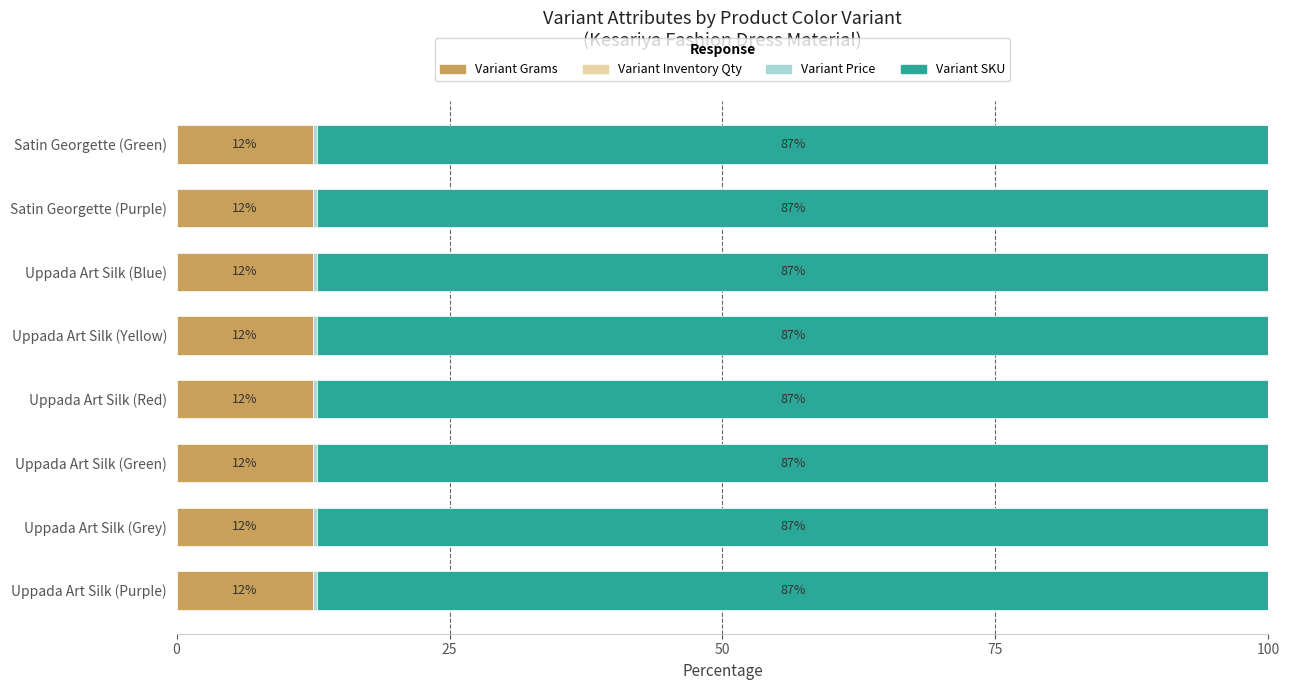

True or false: Variant Grams has a value of 20.1 at Satin Georgette (Green).

False